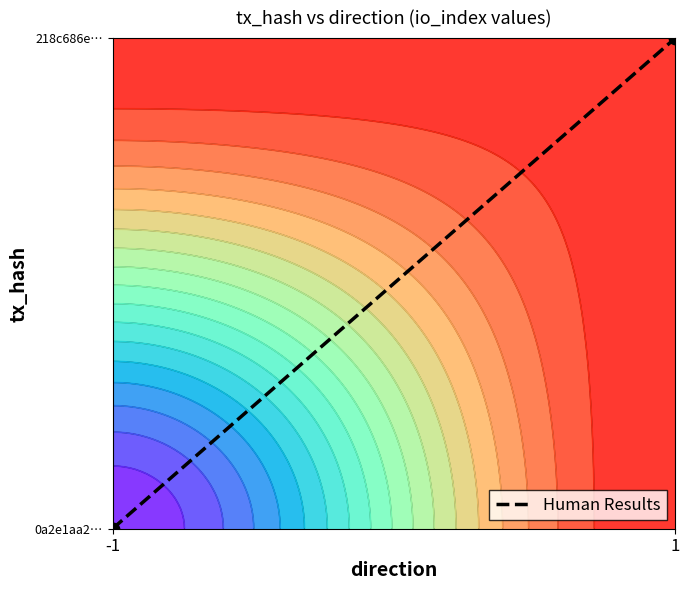

List the labels in order of value, largest first.

1, -1